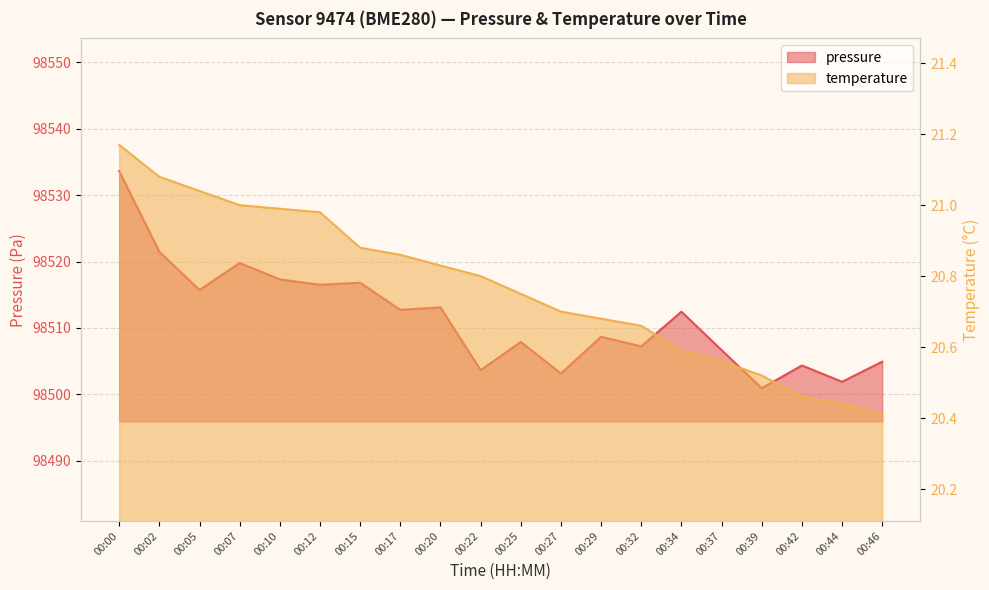

How many series are shown in this chart?

2